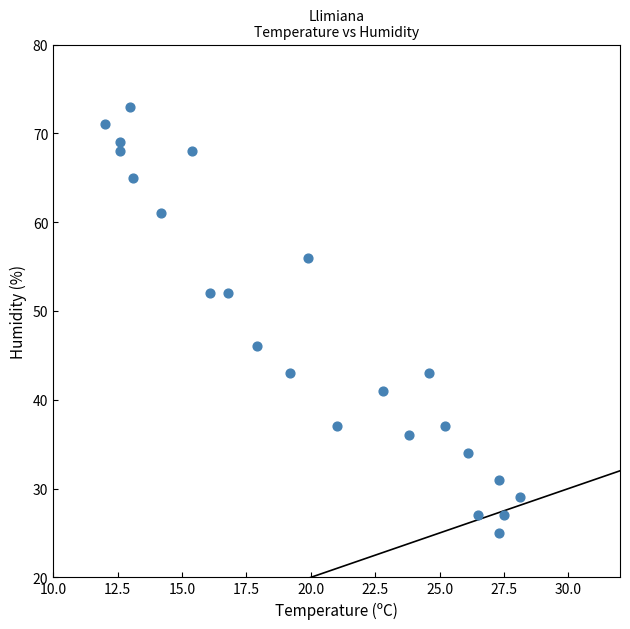

What is the range of Y values (max minus min)?

48